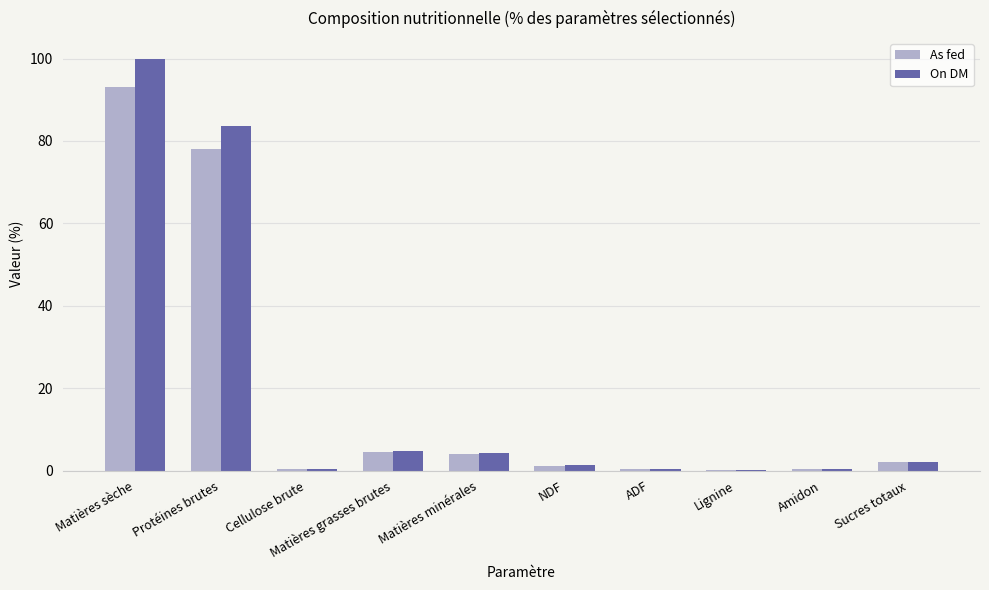

True or false: As fed has a value of 4.0 at Matières minérales.

True